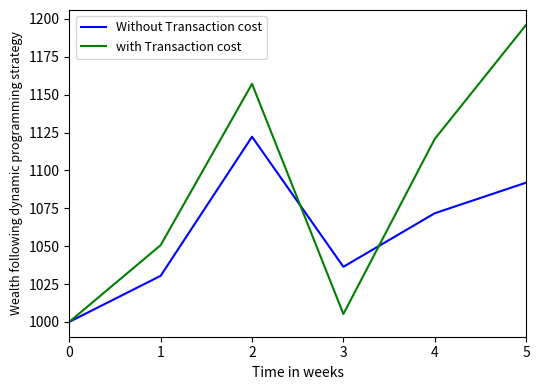

What is the difference between the with Transaction cost values at 2 and 0?

157.1